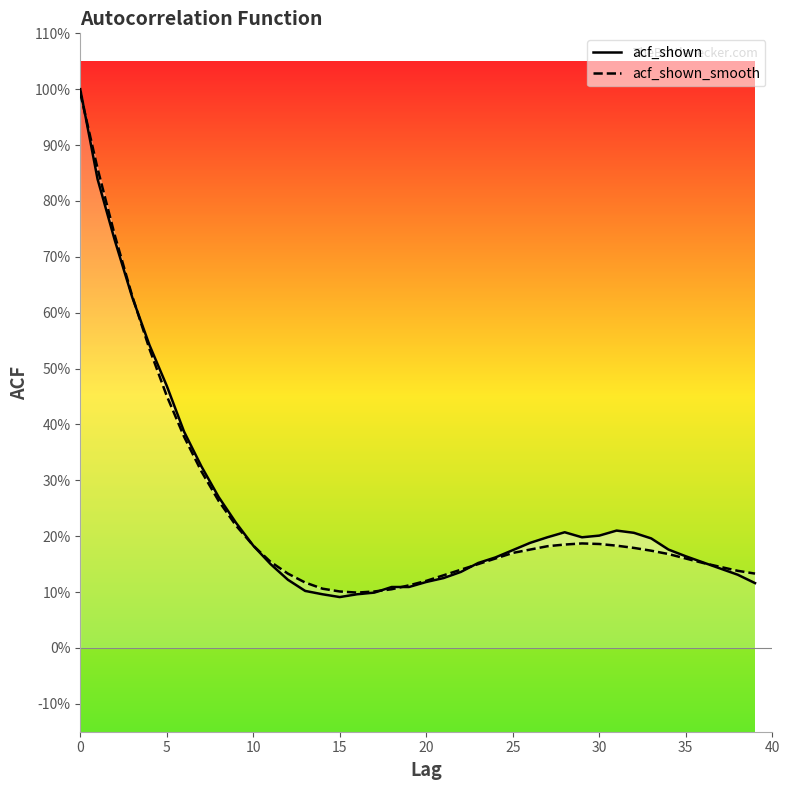

Read the acf_shown_smooth value at 24.

0.2